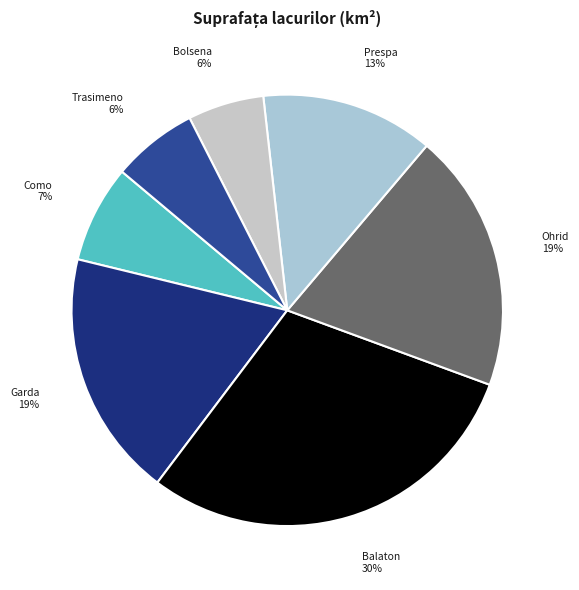

What is the largest slice in the pie chart?

Balaton